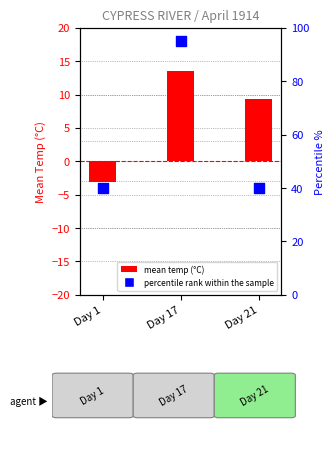

What are all the series names shown in the legend?

mean temp (°C), percentile rank within the sample